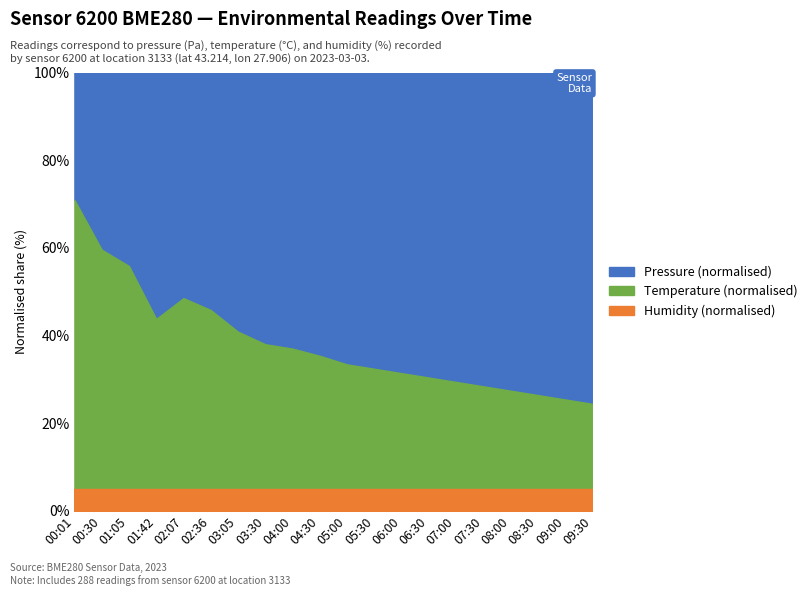

Which category has the lowest value across all series?

00:30